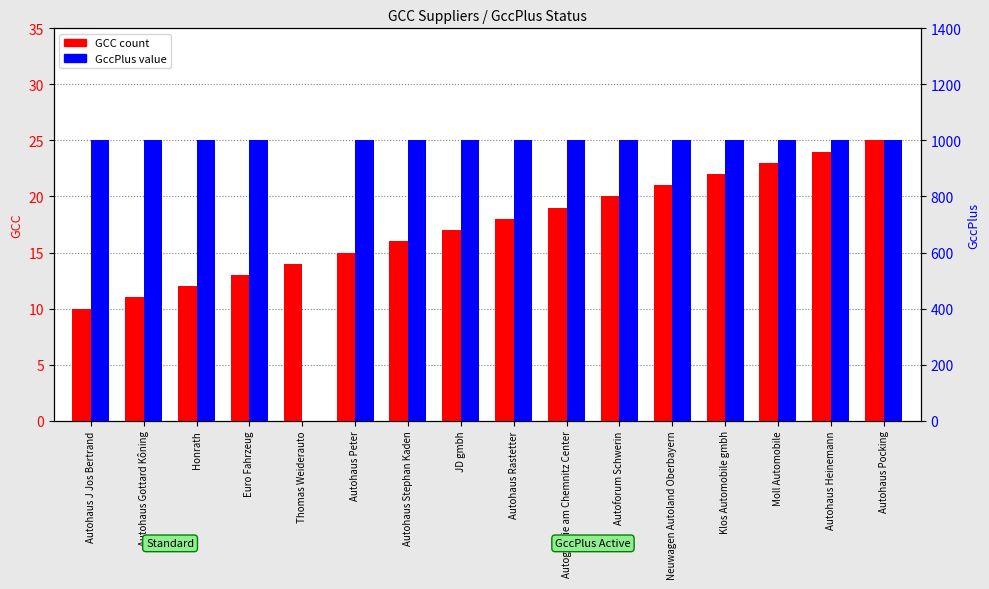

At which category is the sum across all series the highest?

Autohaus Pocking